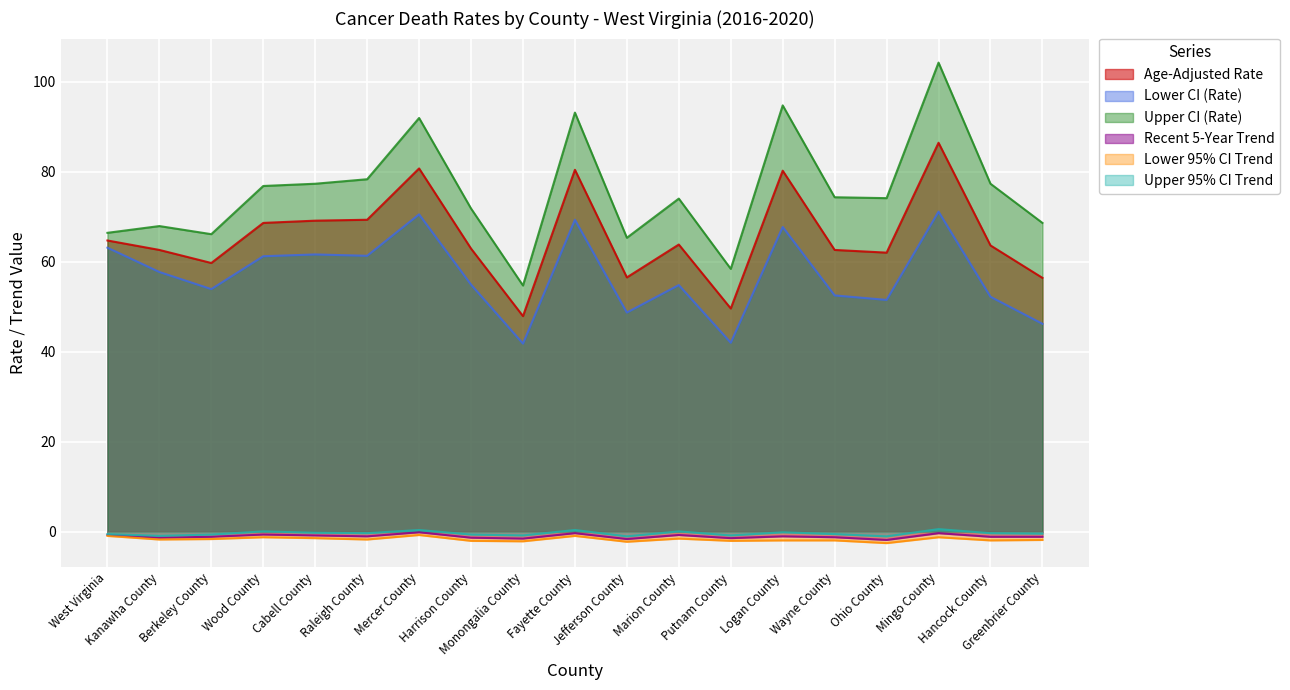

Where does the Lower CI (Rate) series first go above 54?

West Virginia